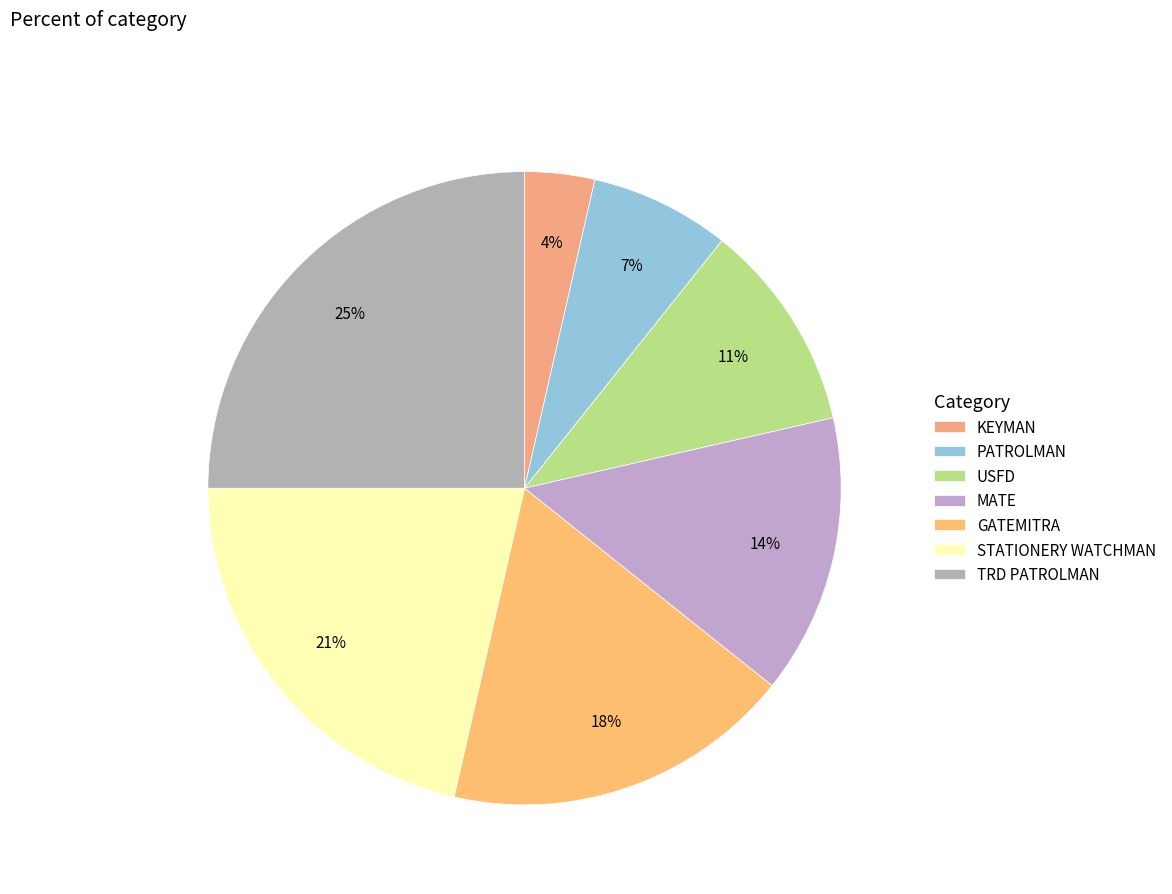

To the nearest percent, what portion does USFD represent?

11%